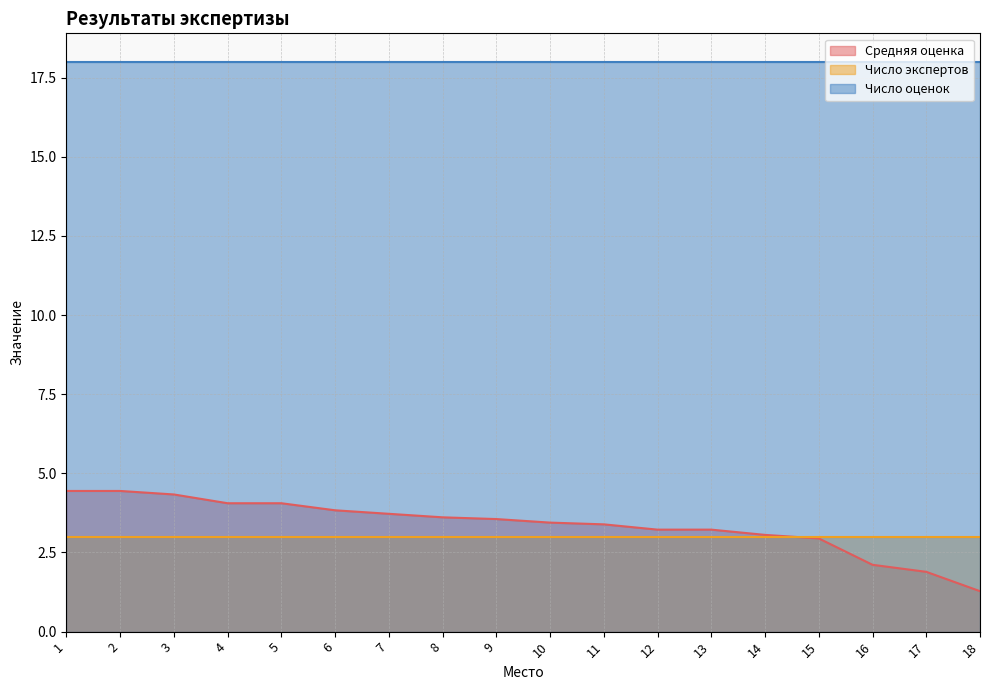

What is the difference between the maximum and minimum values in the Средняя оценка series?

3.2